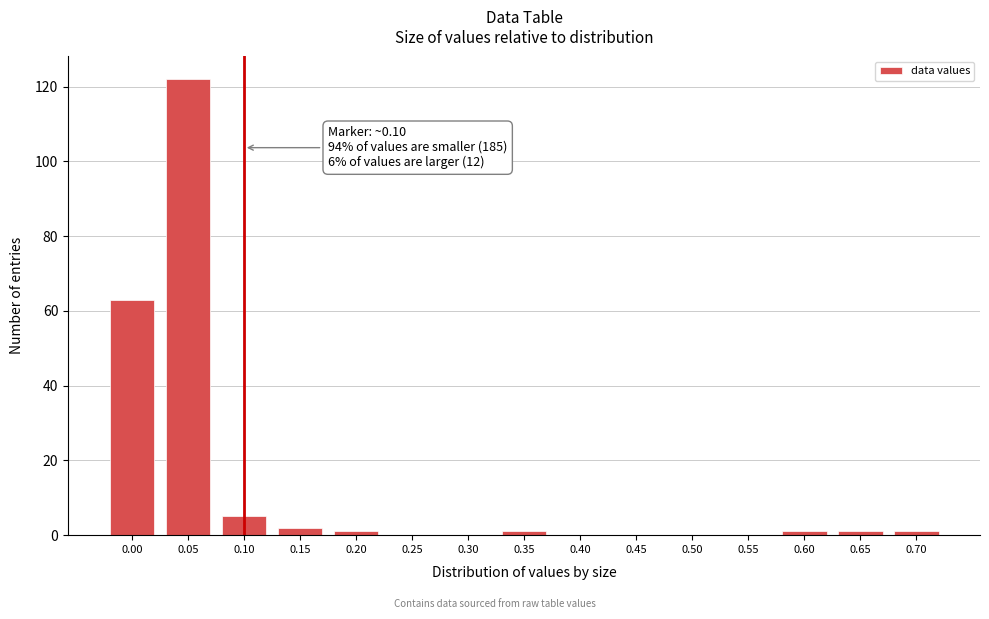

Reading left to right, list all the values displayed in this chart.

0.00=63	0.05=122	0.10=5	0.15=2	0.20=1	0.25=0	0.30=0	0.35=1	0.40=0	0.45=0	0.50=0	0.55=0	0.60=1	0.65=1	0.70=1